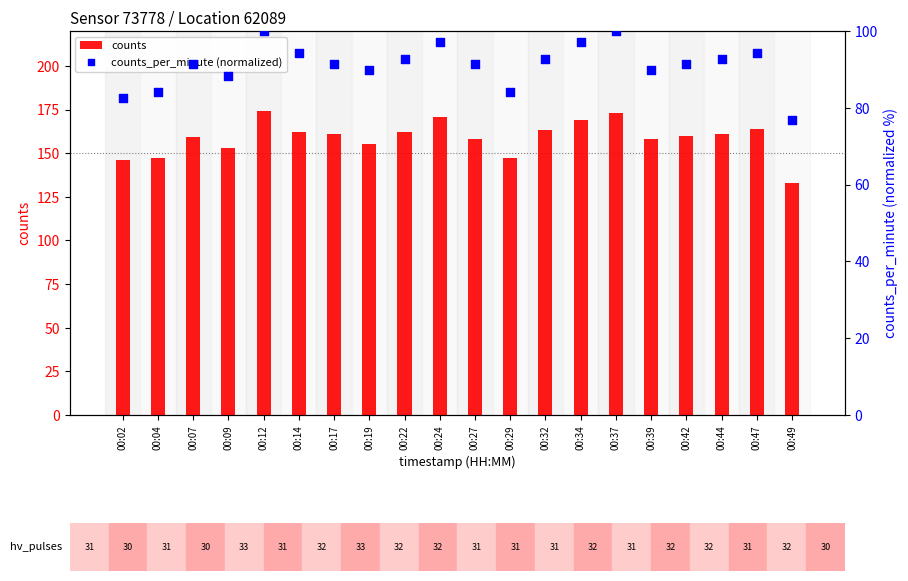

At how many categories does at least one series exceed 128?

20